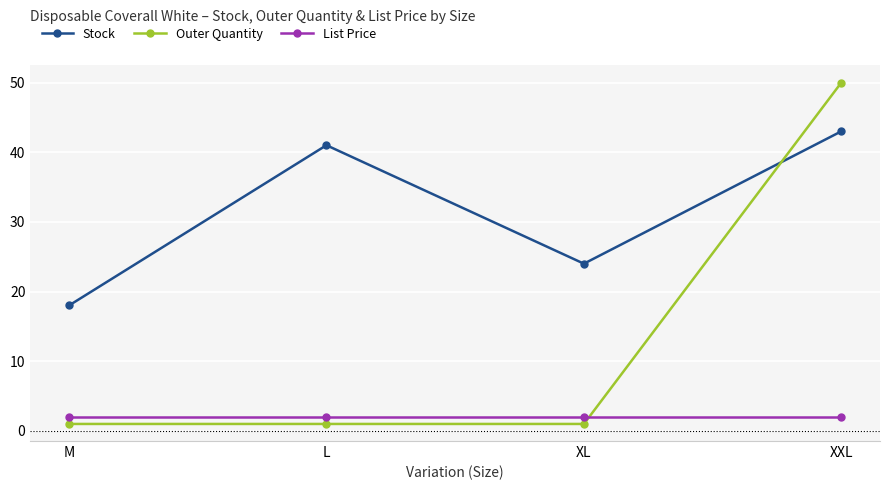

Which series changed the most between L and XL?

Stock